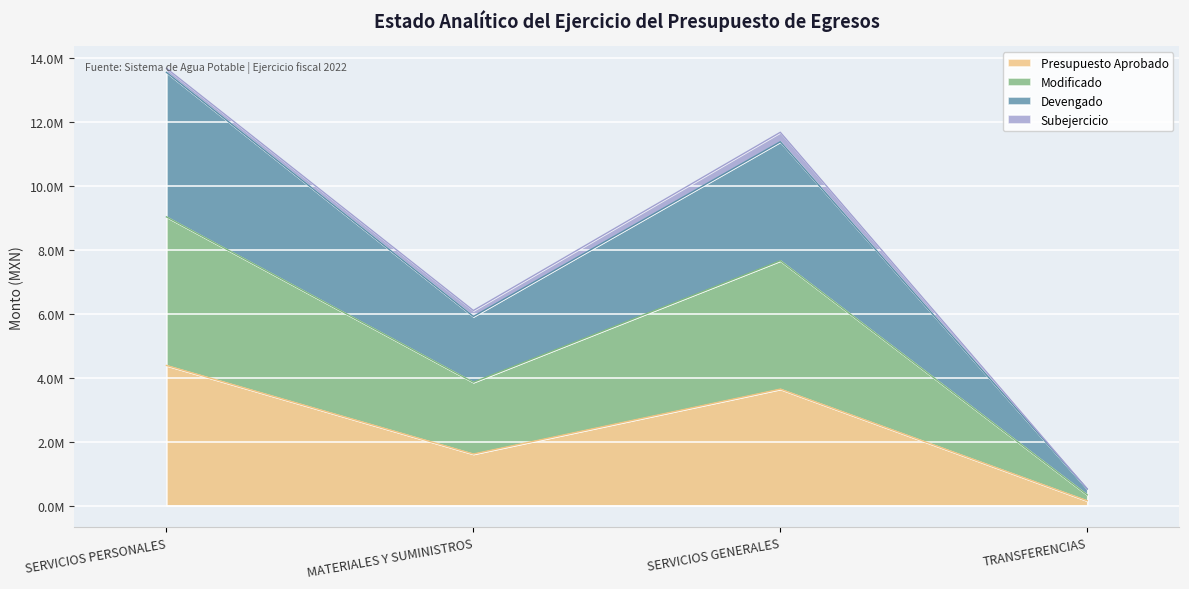

Where does the Devengado series first go above 11387605?

SERVICIOS PERSONALES